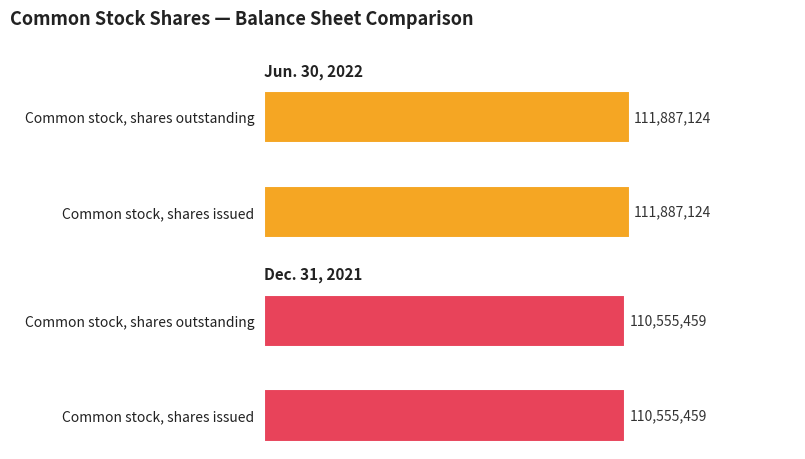

The Jun. 30, 2022 series shows 194688999 at Common stock, shares issued. True or false?

False